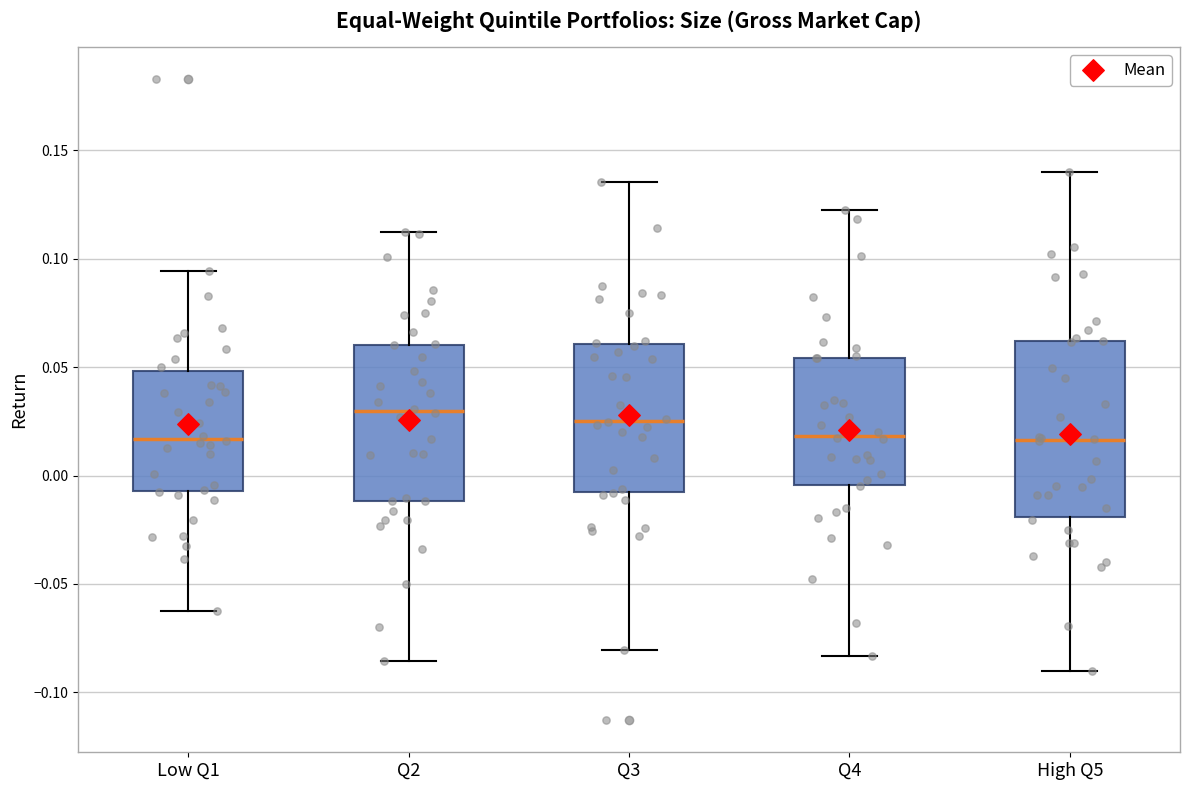

Reading left to right, read every box against the y-axis: the position of its median line, the range the box covers, and the ends of its whiskers. The values are not printed on the chart, so give them approximately, as read against the axis.

Low Q1: median 0.015, box -0.005 to 0.050, whiskers -0.065 to 0.095
Q2: median 0.030, box -0.010 to 0.060, whiskers -0.085 to 0.110
Q3: median 0.025, box -0.010 to 0.060, whiskers -0.080 to 0.135
Q4: median 0.020, box -0.005 to 0.055, whiskers -0.085 to 0.125
High Q5: median 0.015, box -0.020 to 0.060, whiskers -0.090 to 0.140